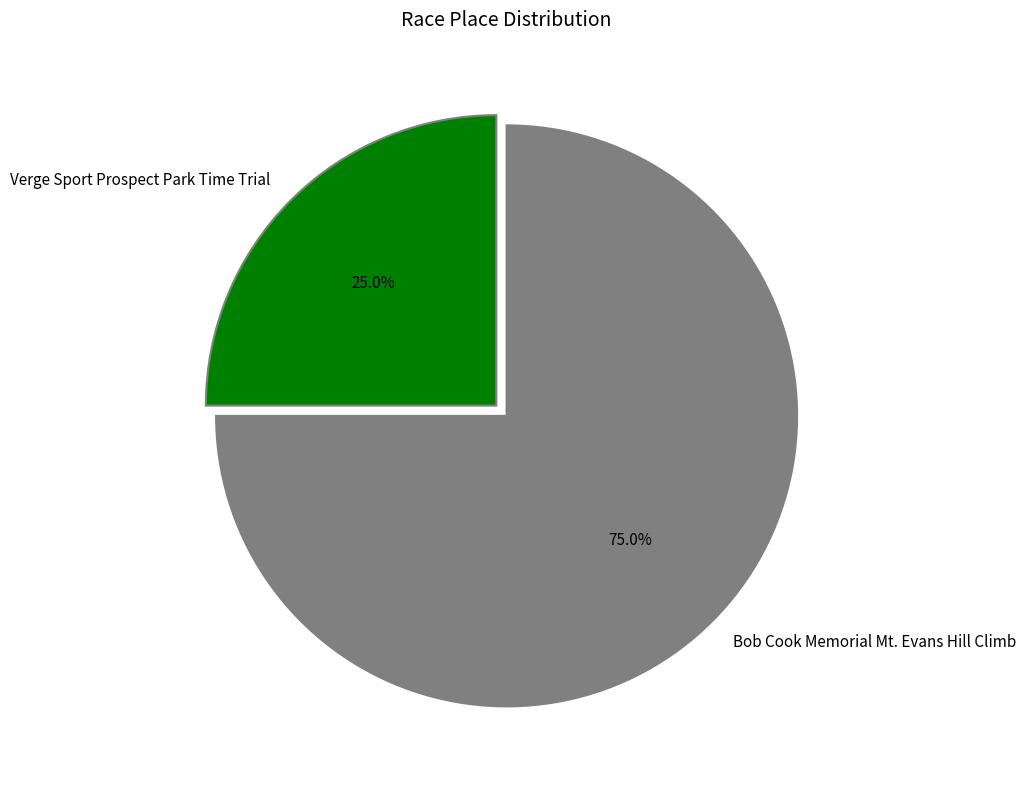

To the nearest percent, what is the difference between the Bob Cook Memorial Mt. Evans Hill Climb and Verge Sport Prospect Park Time Trial slice percentages?

50%